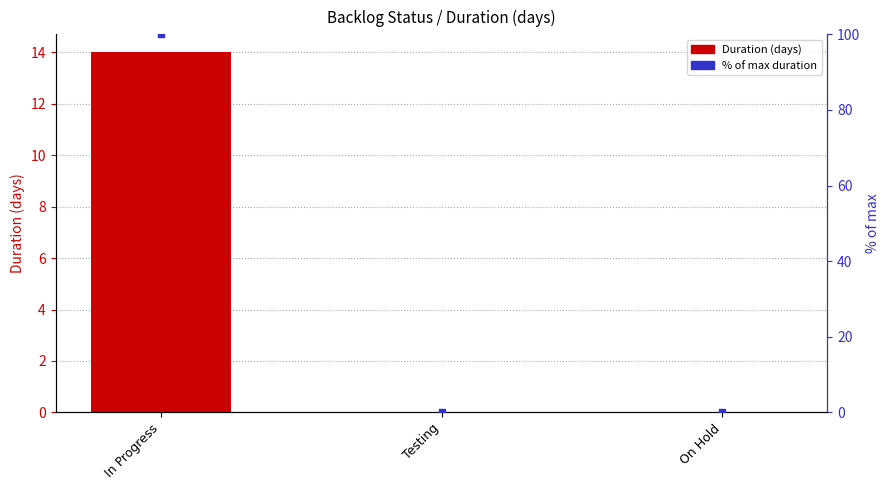

Which series reaches the minimum Y coordinate?

Duration (days)